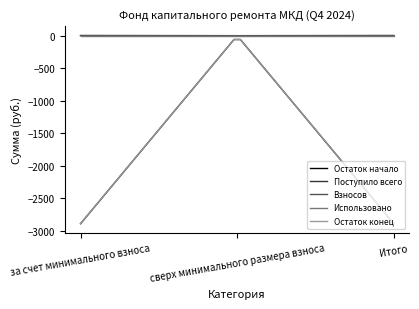

Does the chart display data point markers on the line(s)?

No